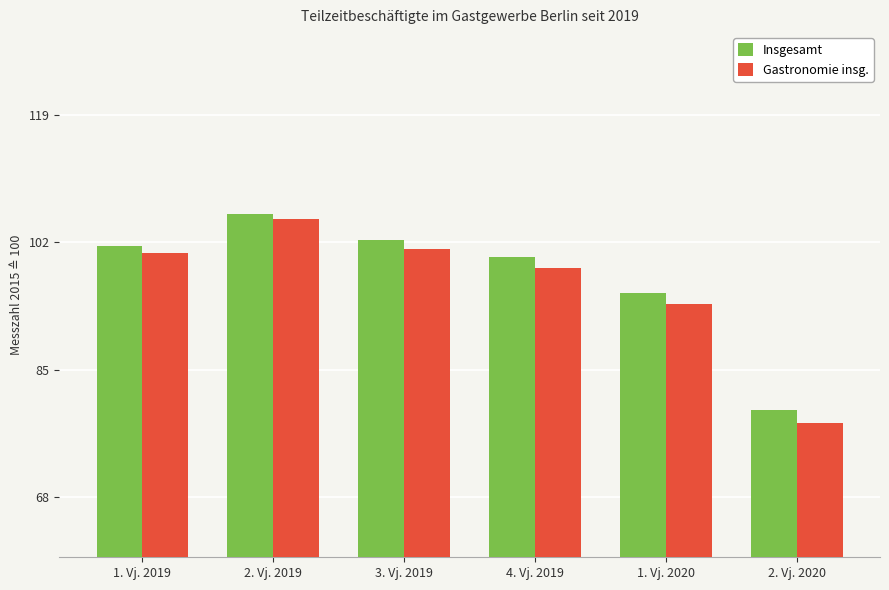

What are all the series names shown in the legend?

Insgesamt, Gastronomie insg.